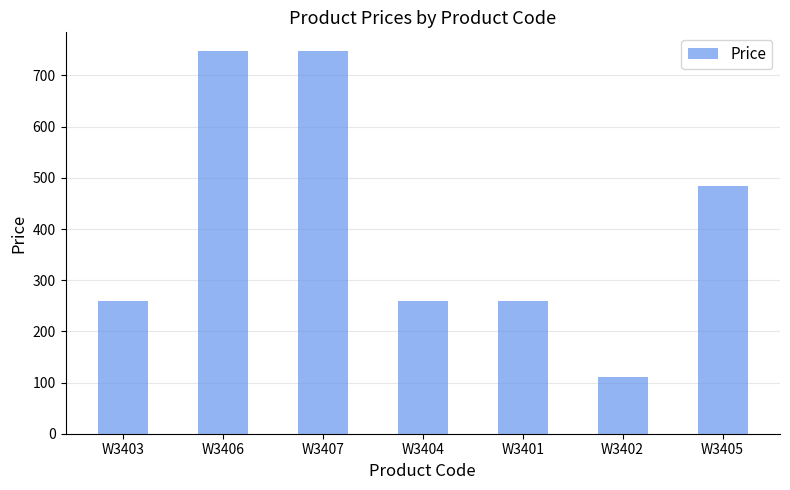

What is the ratio of the value at W3405 to the value at W3402?

4.4